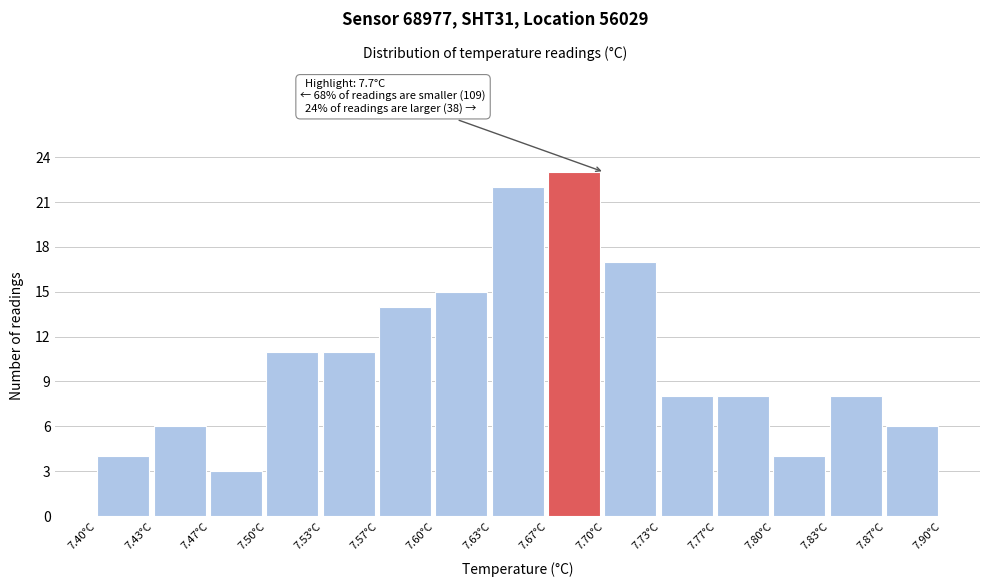

Over which range of the x-axis is the bar tallest?

7.665 to 7.700